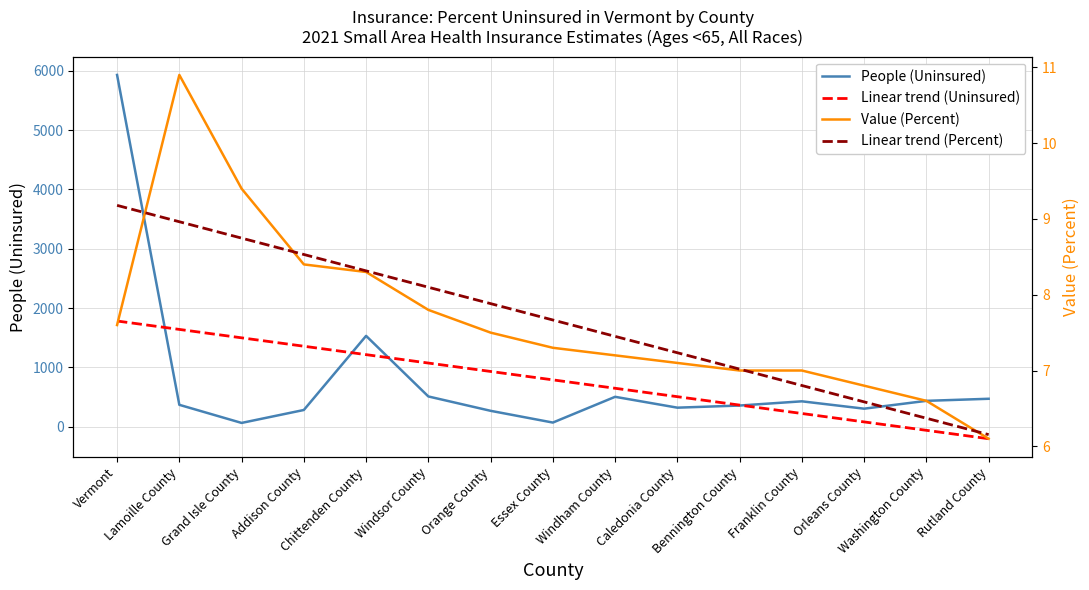

True or false: Value (Percent) has more than 1 interior local peaks.

False